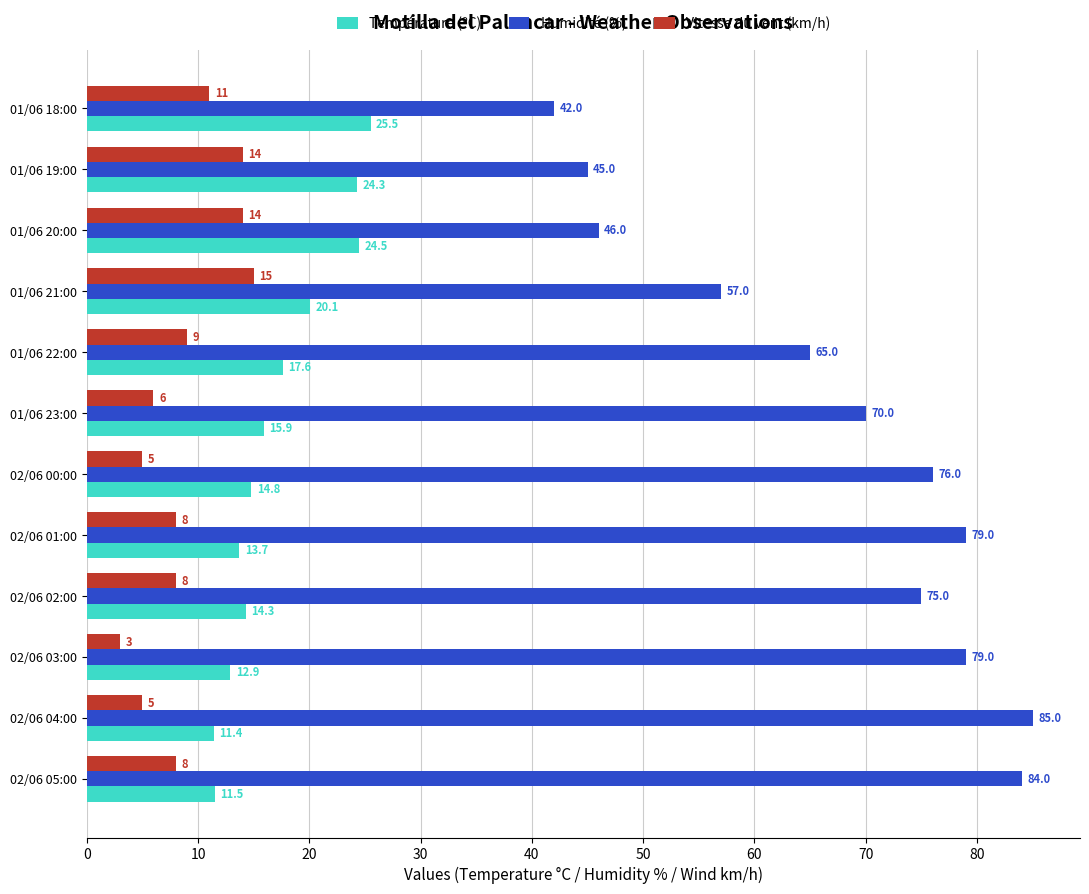

Is it true that Humidité (%) equals 30.6 at 01/06 19:00?

False